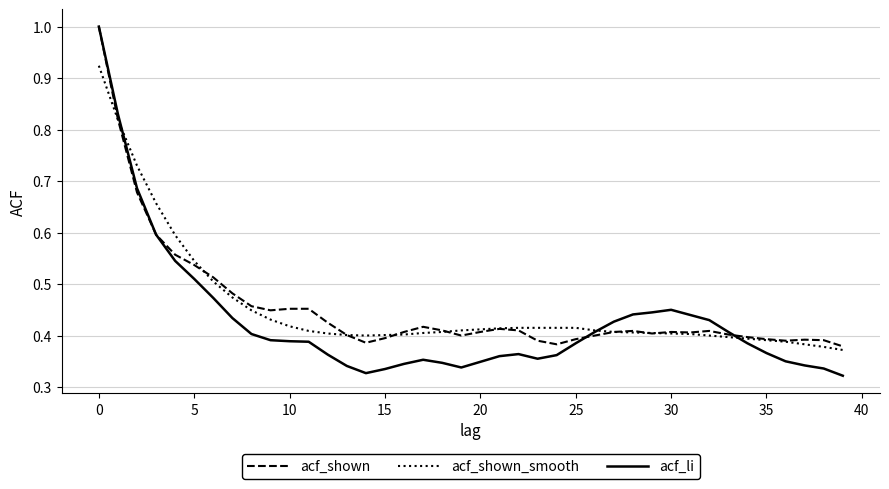

Which series has the widest spread of values?

acf_li